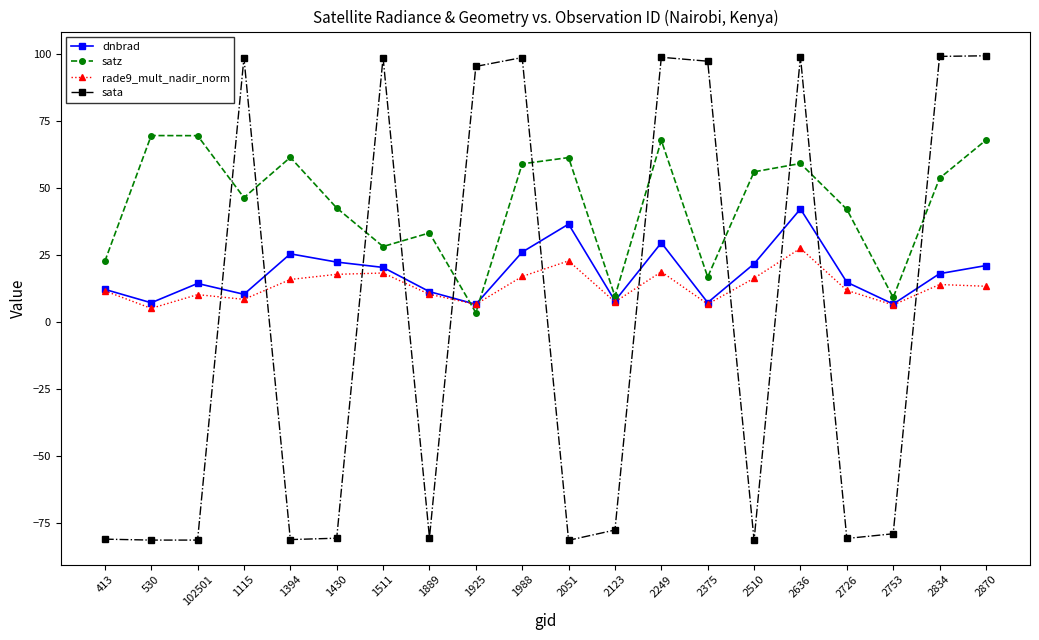

Does the chart display data point markers on the line(s)?

Yes